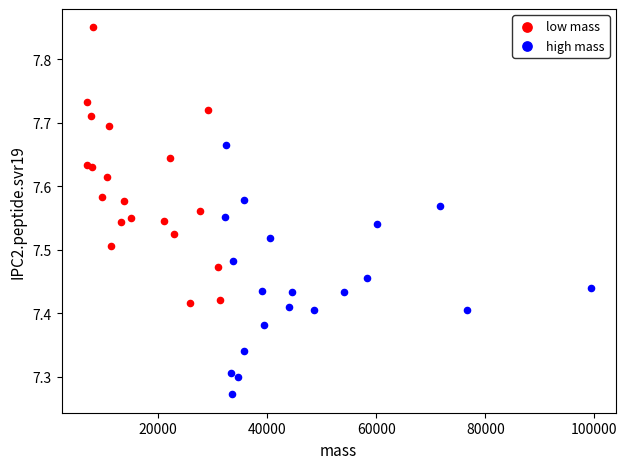

Which series has the largest Y range (max minus min)?

low mass